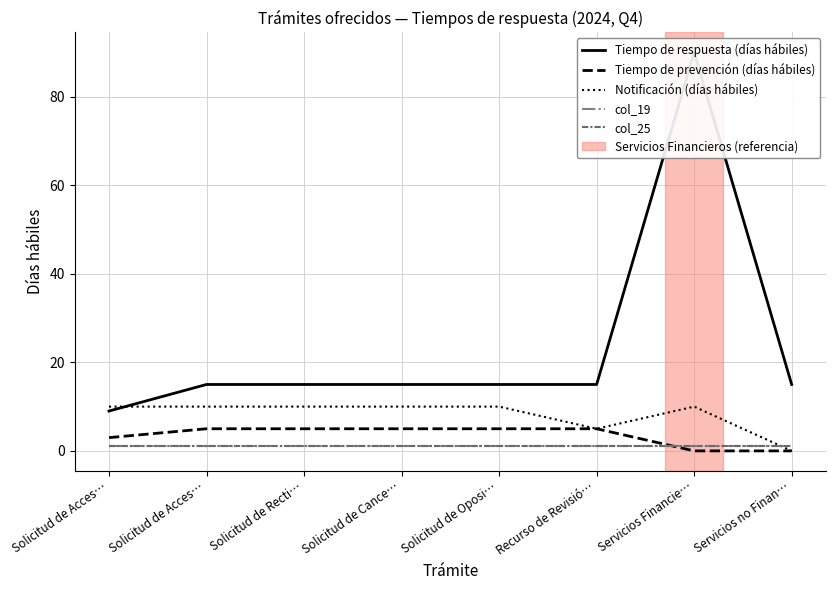

What is the label of the 2nd point from the right?

Servicios Financie…